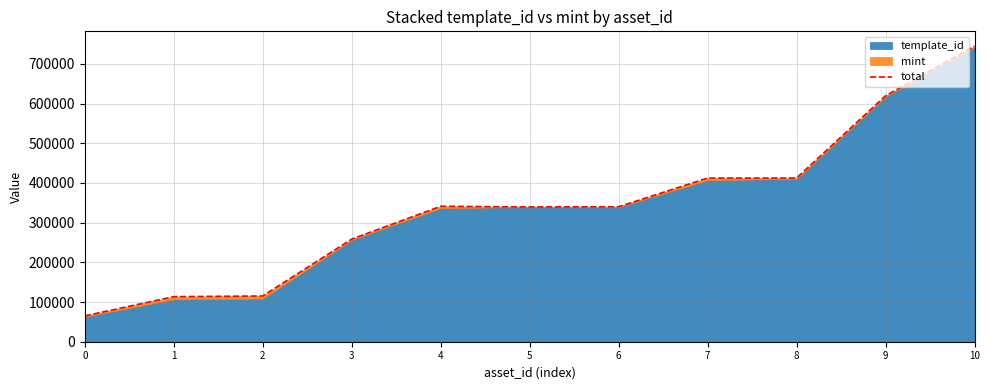

Reading right to left, transcribe all the data shown in this chart.

744848	619674	412500	412387	340166	339669	341249	258580	115290	113532	65138